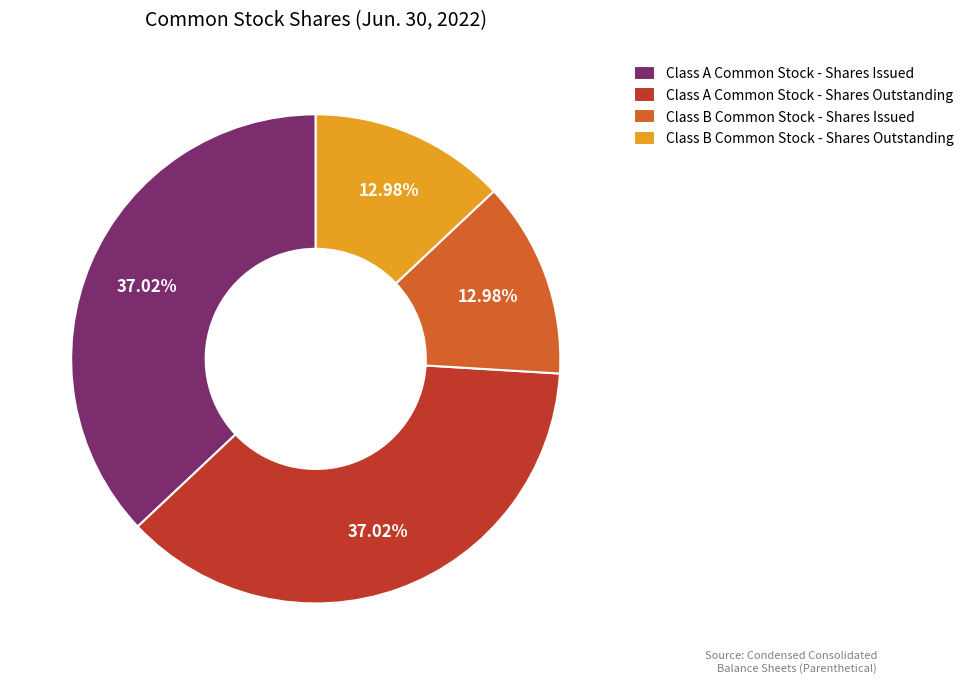

Does Class B Common Stock - Shares Outstanding account for over 50% of the chart?

No